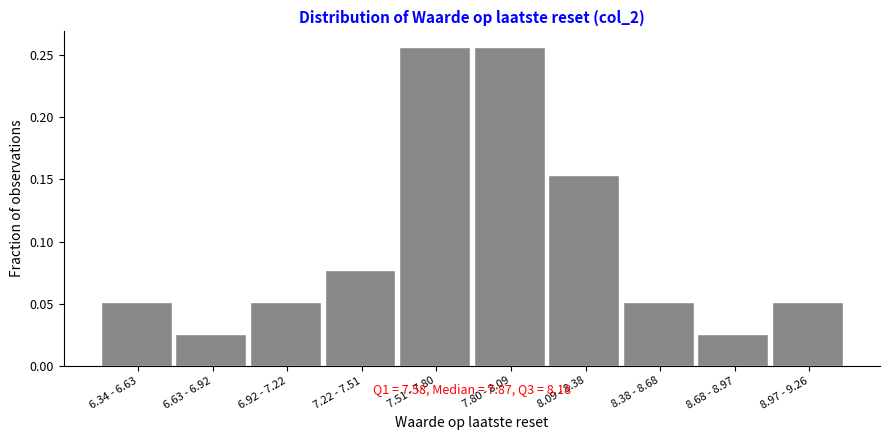

The chart shows a value of 0.0 at 6.34 - 6.63. True or false?

False